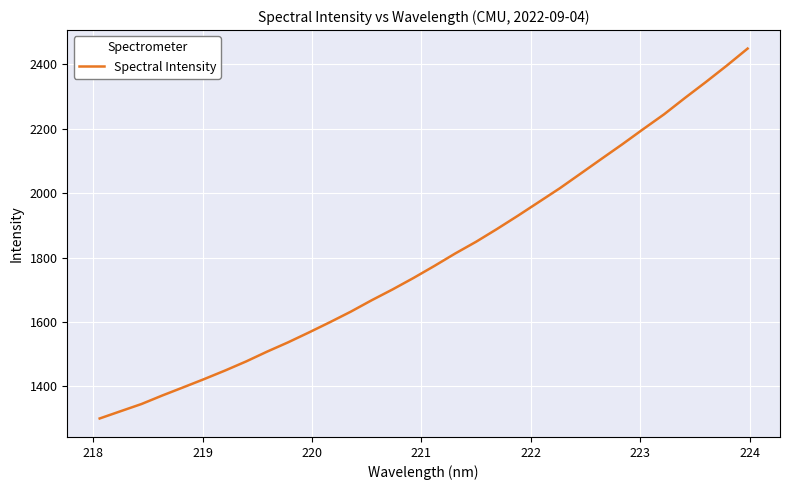

What is the difference between the maximum and minimum values?

1148.4